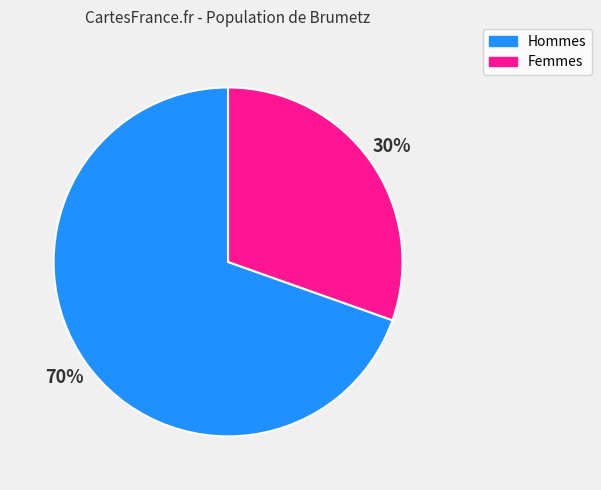

Does any single category account for the majority?

Yes